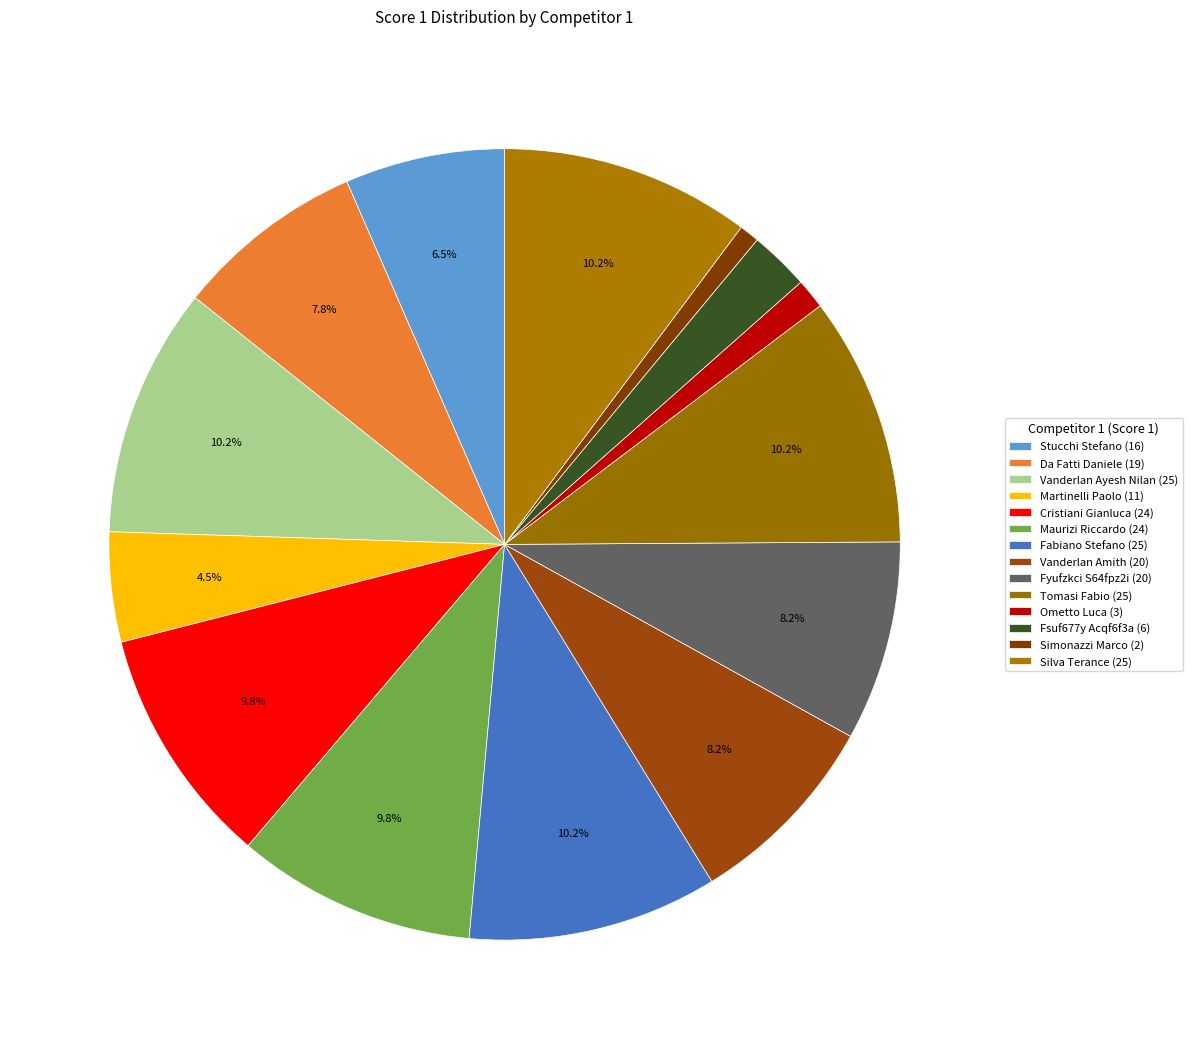

Which category has the smallest portion of the pie?

Simonazzi Marco